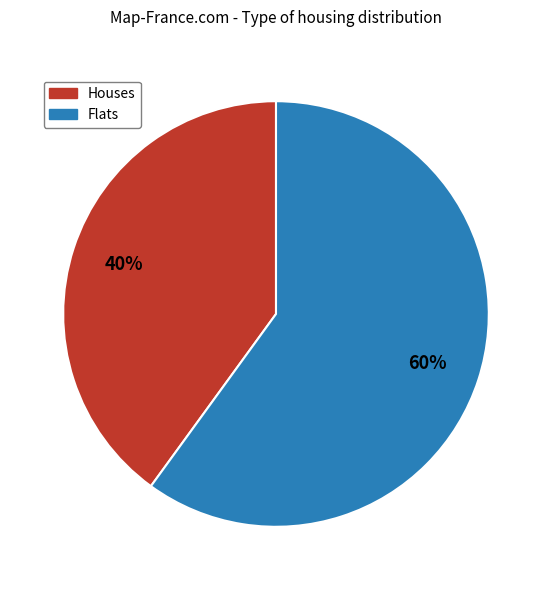

Which slice is the smallest?

Houses